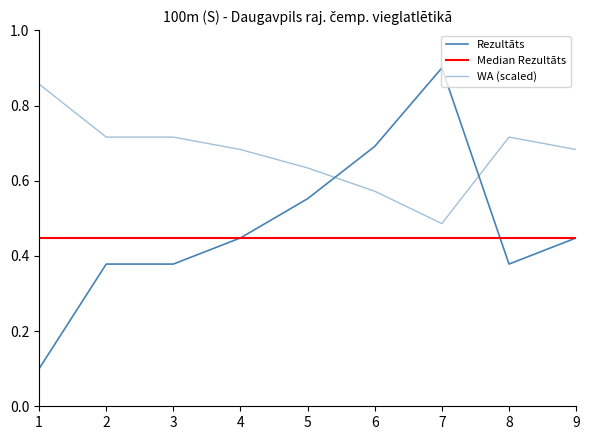

How many data points does each series have?

9